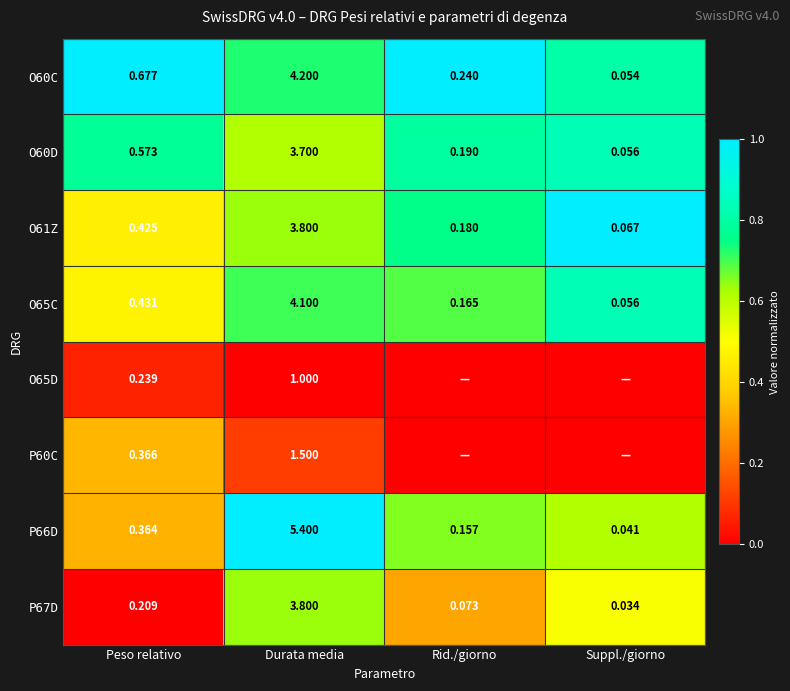

Is it true that O65D equals -0.0 at Durata media?

False